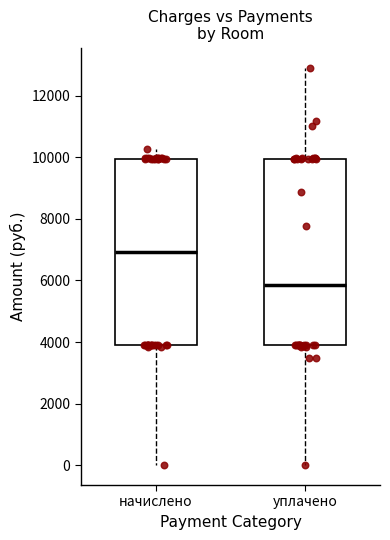

Reading left to right, transcribe this box plot: for each box, give where its median line is, the range the box spans, and where its two whiskers end, as read against the y-axis. The values are not printed on the chart, so give them approximately, as read against the axis.

начислено: median 7000, box 4000 to 10000, whiskers 0 to 10200
уплачено: median 5800, box 4000 to 10000, whiskers 0 to 13000